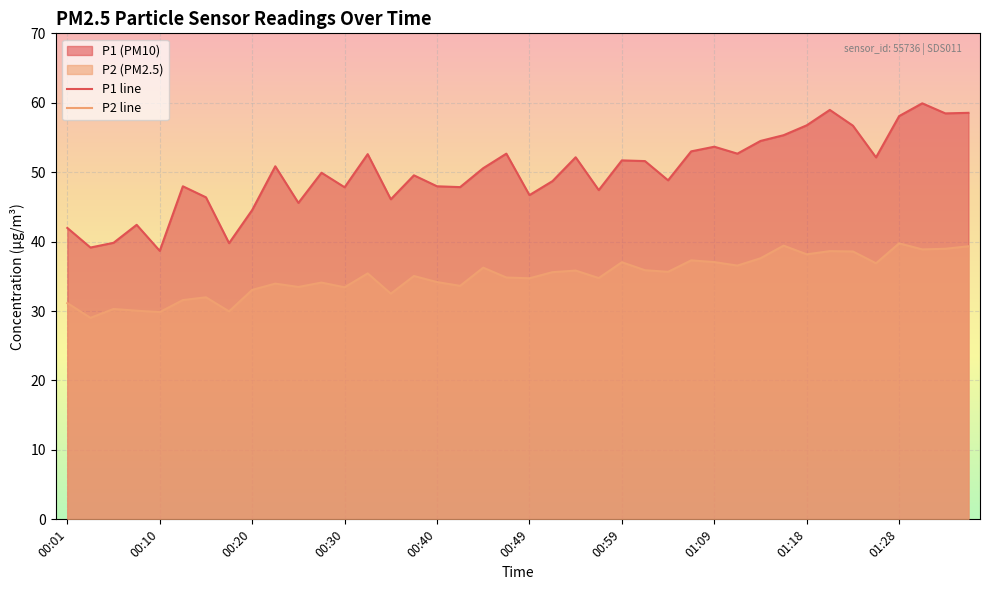

Rank the series by their maximum value, from highest to lowest.

P1 line, P2 line